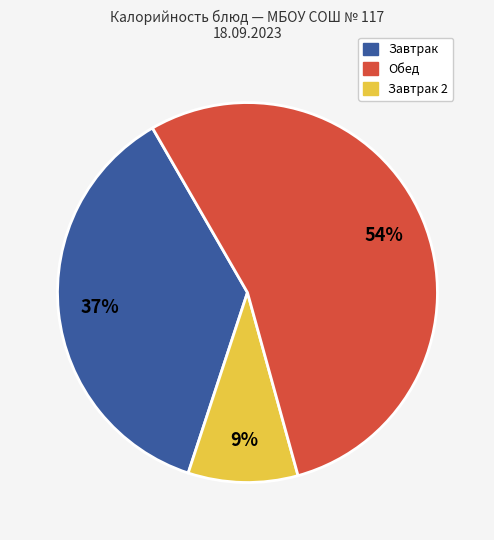

To the nearest percent, what is the difference between the largest and smallest slice percentages?

45%